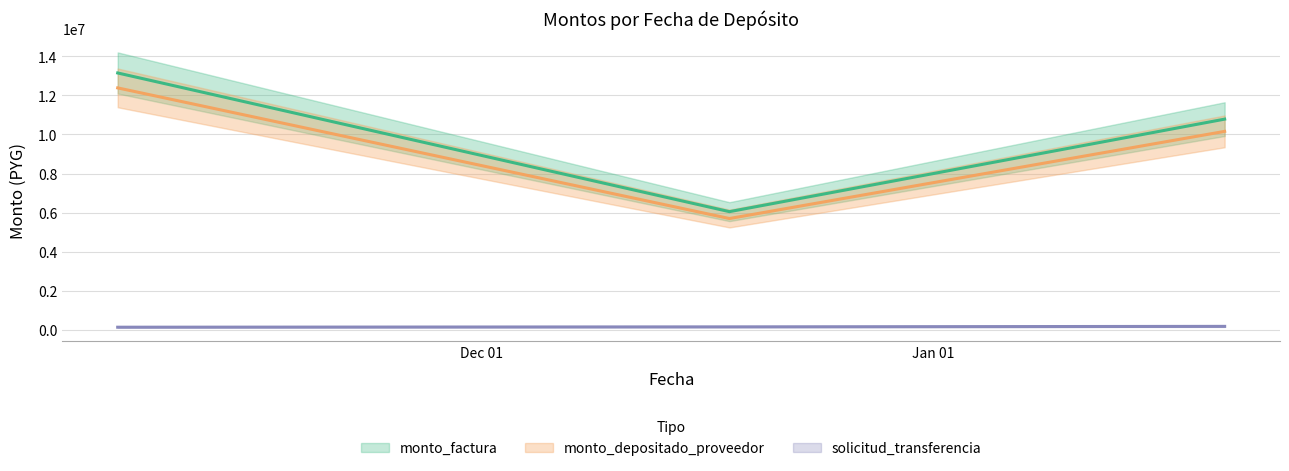

Reading left to right, extract all data points from this chart.

monto_factura: 2018-11-06=13142000	2018-12-18=6052000	2019-01-21=10782000
monto_depositado_proveedor: 2018-11-06=12378809	2018-12-18=5700543	2019-01-21=10155859
solicitud_transferencia: 2018-11-06=144215	2018-12-18=161722	2019-01-21=187108